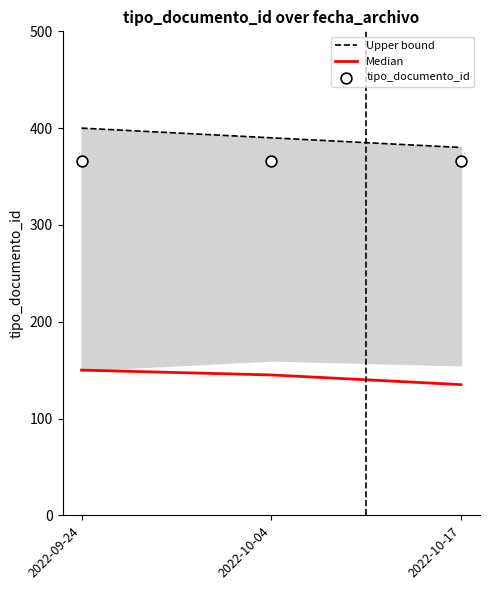

What are all the series names shown in the legend?

Upper bound, Median, tipo_documento_id